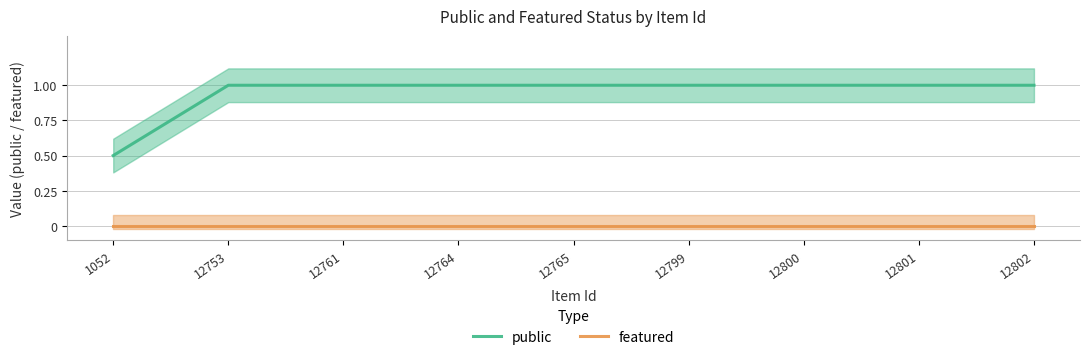

What is the difference between the public values at 12761 and 1052?

0.5